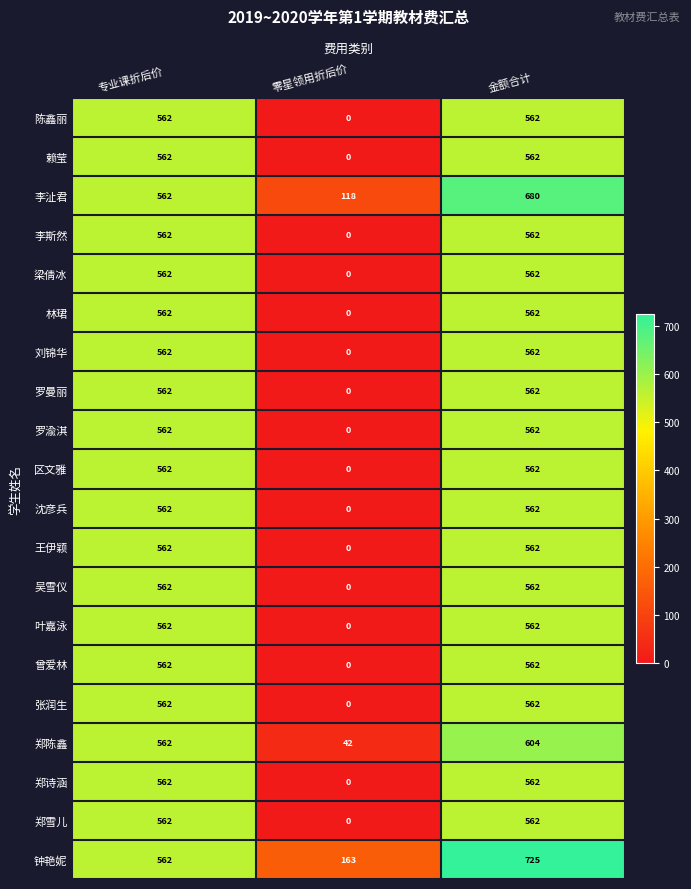

At which category does the chart reach its peak across all series?

金额合计